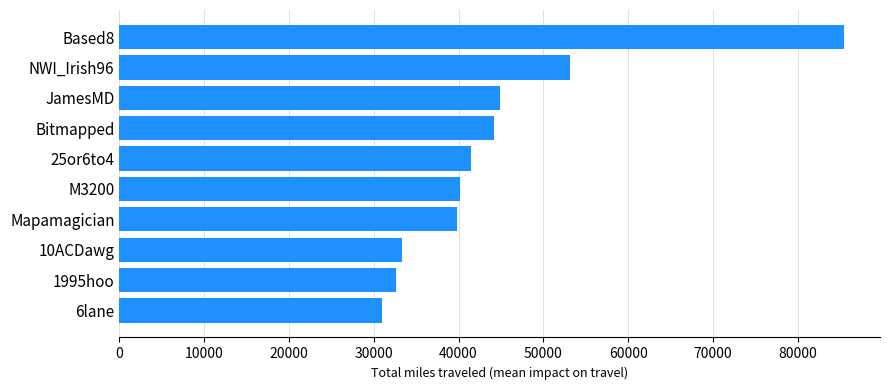

What is the change in value from 1995hoo to Bitmapped?

+11569.3